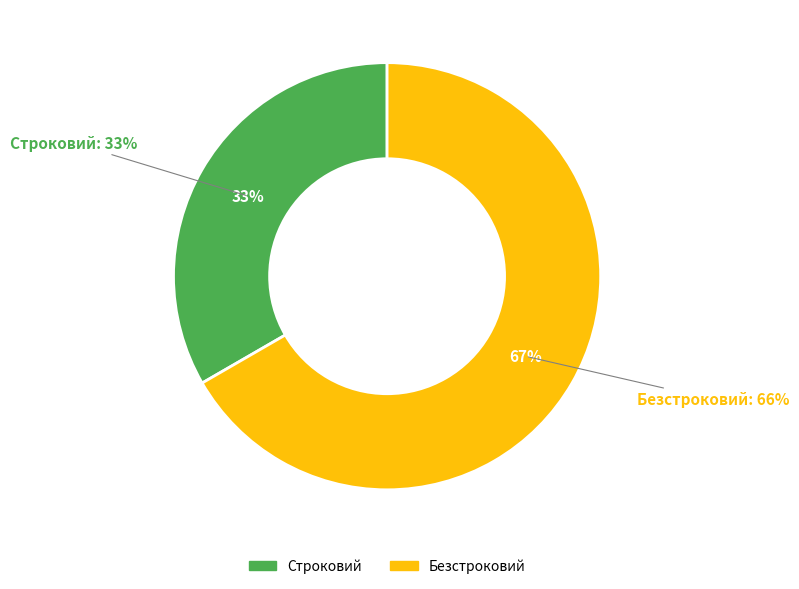

How many segments does this pie chart have?

2